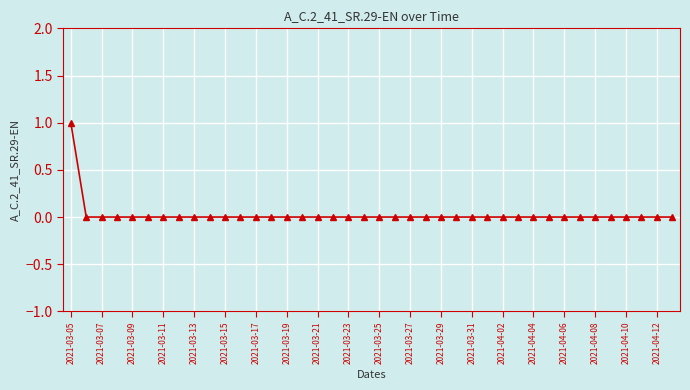

How many data points does each series have?

40